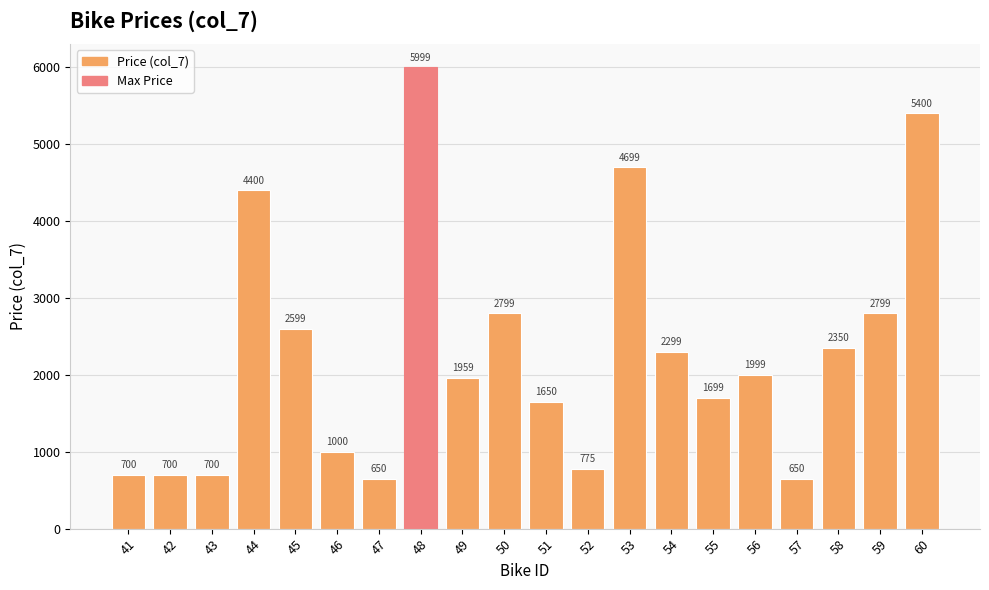

Approximately how many times larger is the value at 56 compared to 49?

1.0